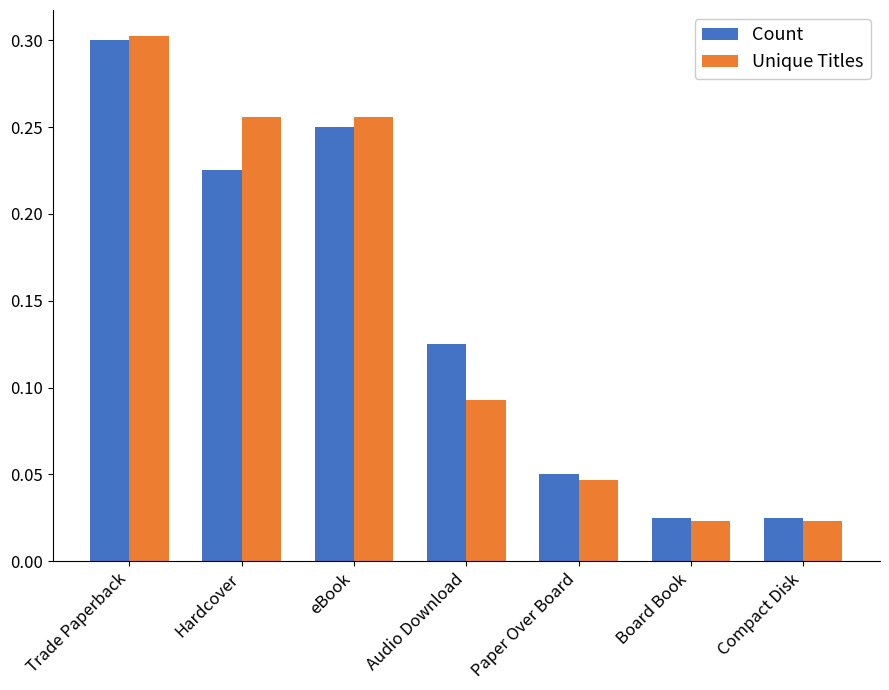

What position from the left is Trade Paperback?

1